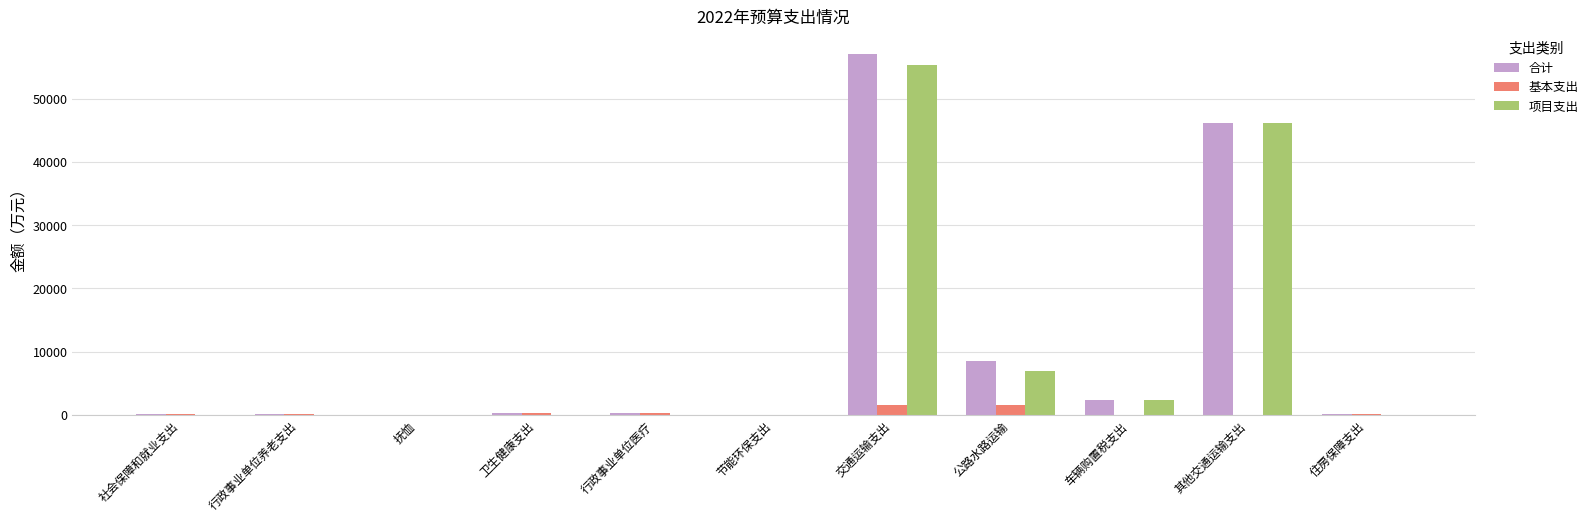

True or false: 项目支出 has a value of 36932.4 at 交通运输支出.

False